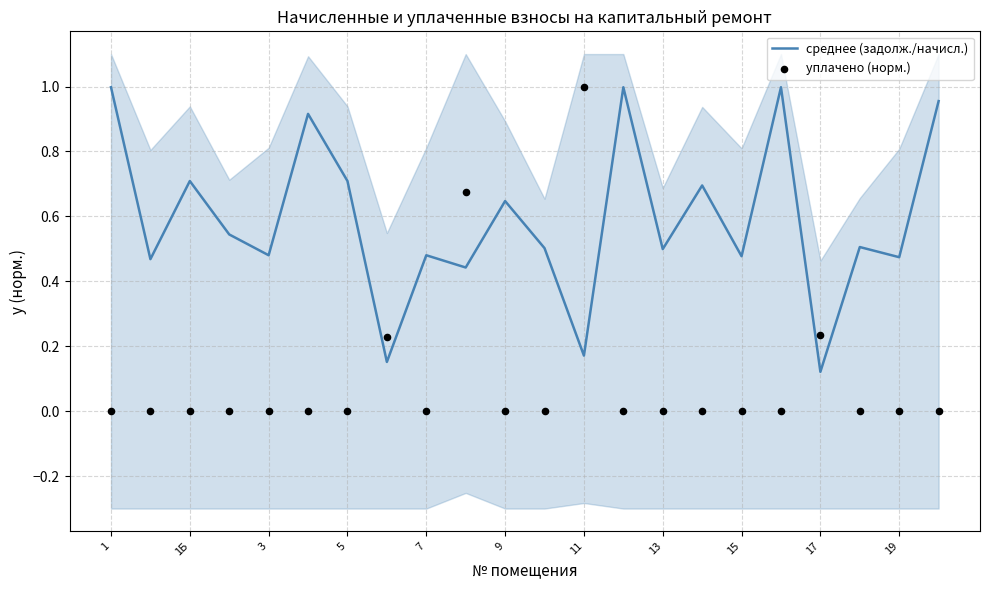

Is the value of уплачено (норм.) at 12 greater than the value of среднее (задолж./начисл.) at 13?

Yes